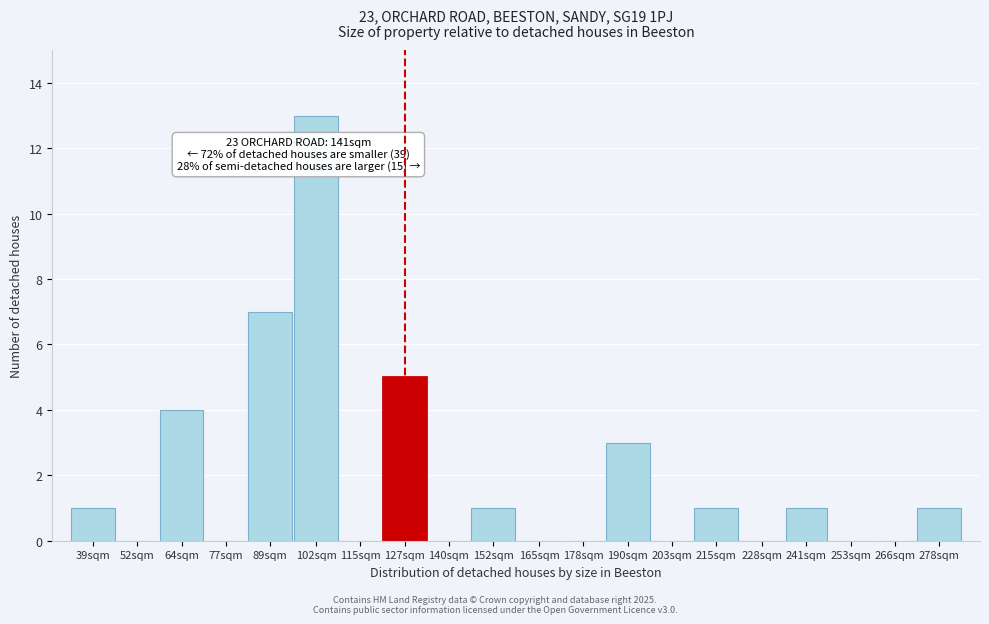

Reading left to right, transcribe all the data shown in this chart.

39sqm=1	52sqm=0	64sqm=4	77sqm=0	89sqm=7	102sqm=13	115sqm=0	127sqm=5	140sqm=0	152sqm=1	165sqm=0	178sqm=0	190sqm=3	203sqm=0	215sqm=1	228sqm=0	241sqm=1	253sqm=0	266sqm=0	278sqm=1